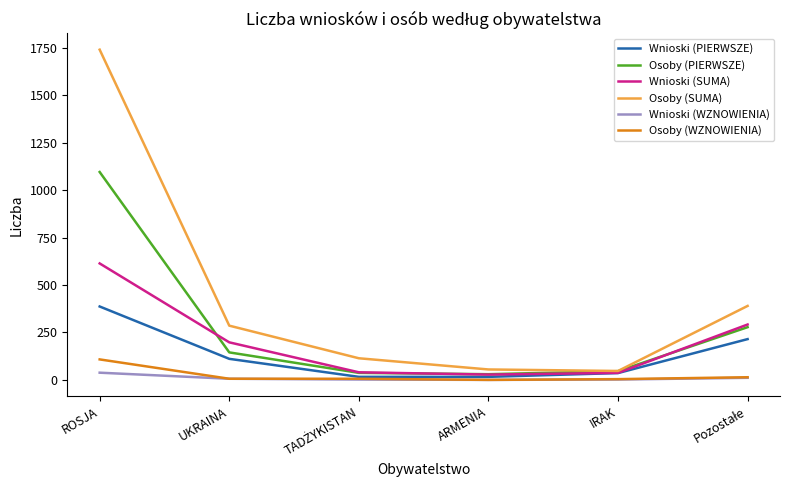

Which series has the largest total across all categories?

Osoby (SUMA)